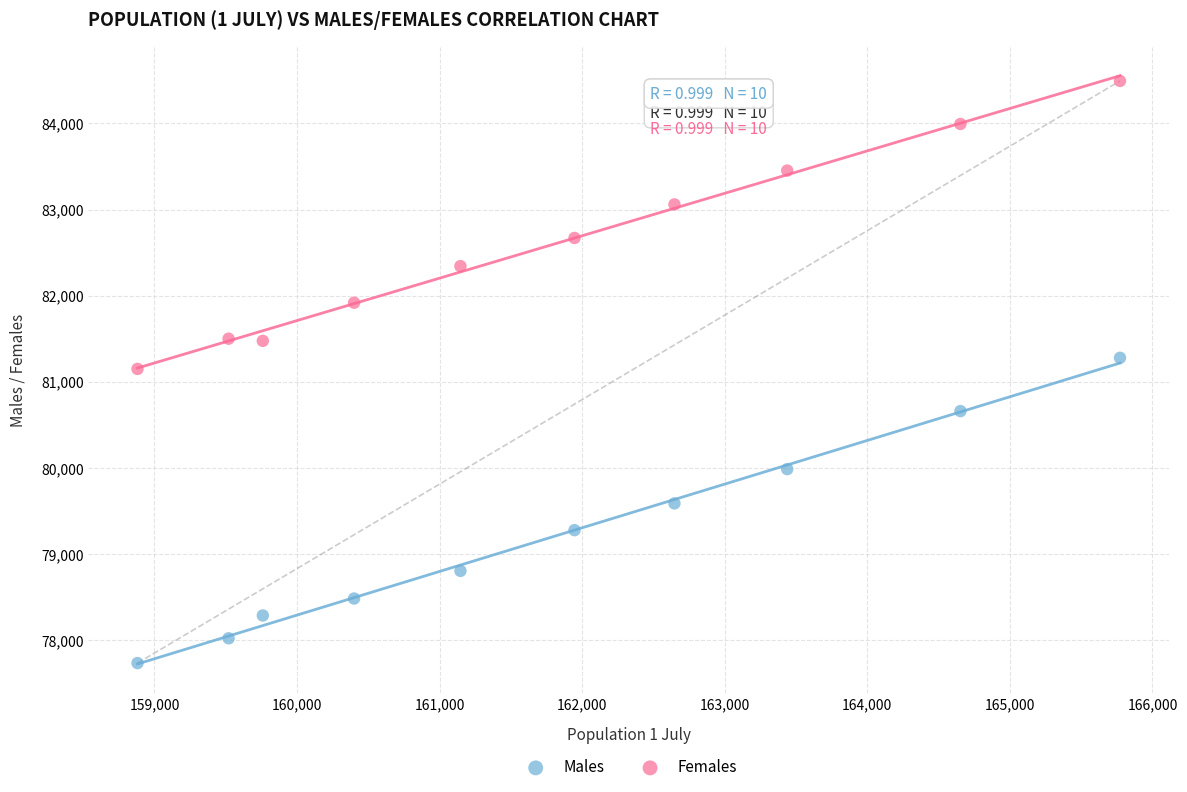

Which series reaches the minimum Y coordinate?

Males